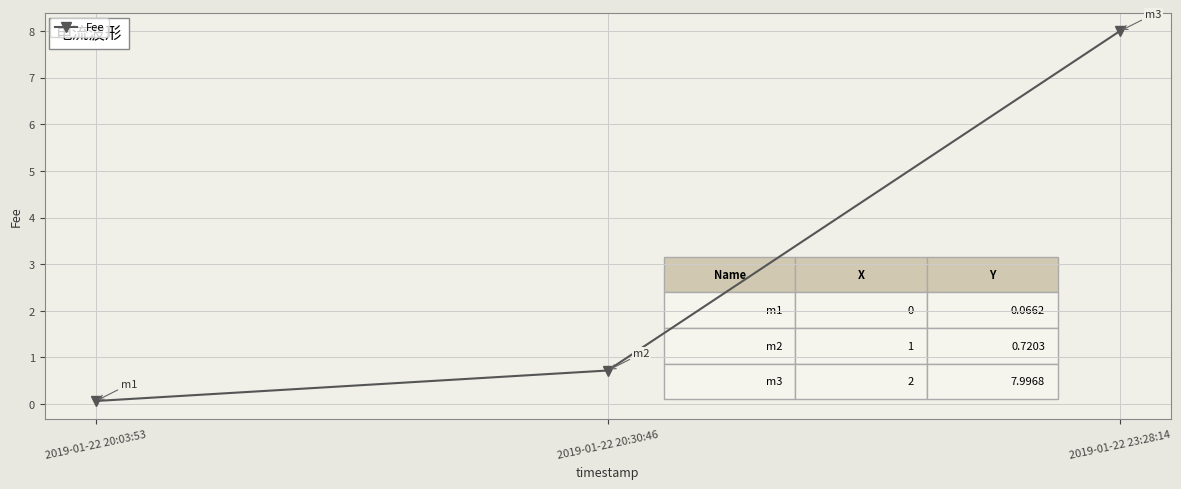

The chart shows a value of 8.0 at 2019-01-22 23:28:14. True or false?

True